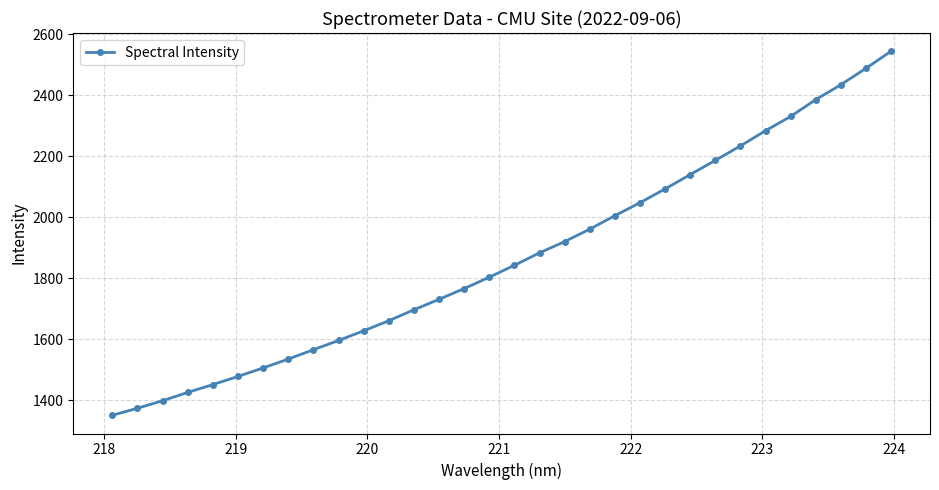

What is the minimum value shown in the chart?

1351.1